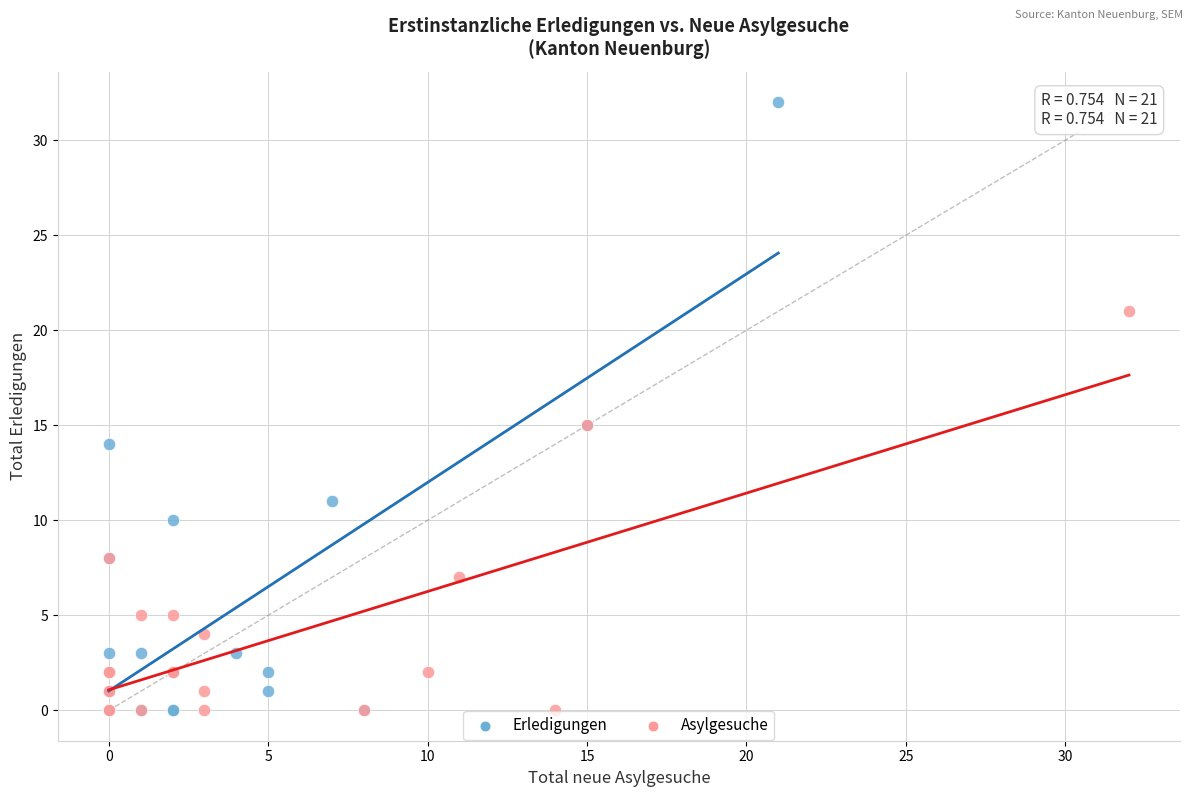

Which series reaches the maximum Y coordinate?

Erledigungen